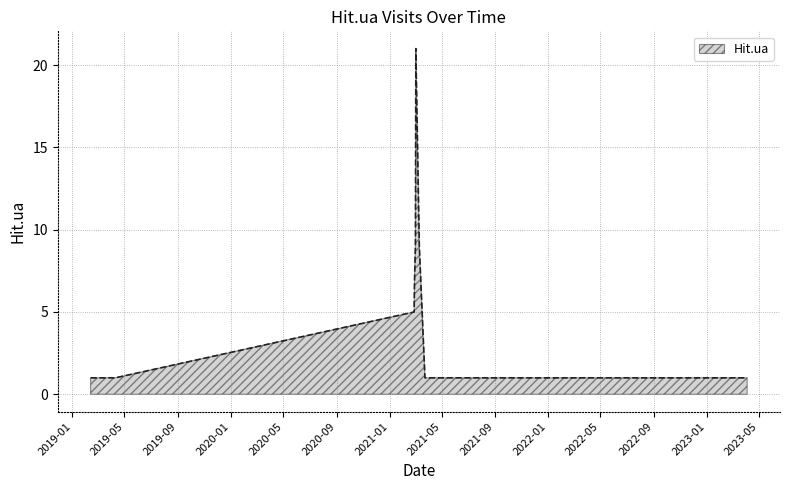

What is the maximum value shown in the chart?

21